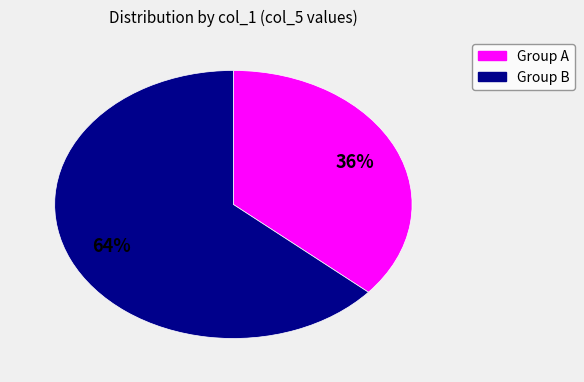

Is there a majority slice in this chart?

Yes